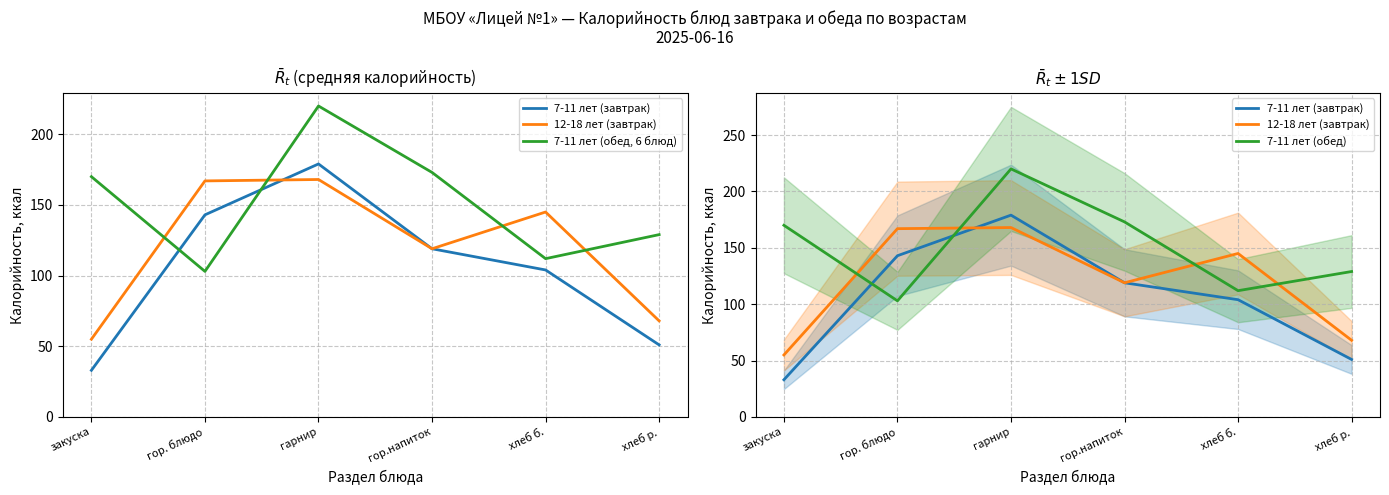

At which category is the sum across all series the highest?

гарнир